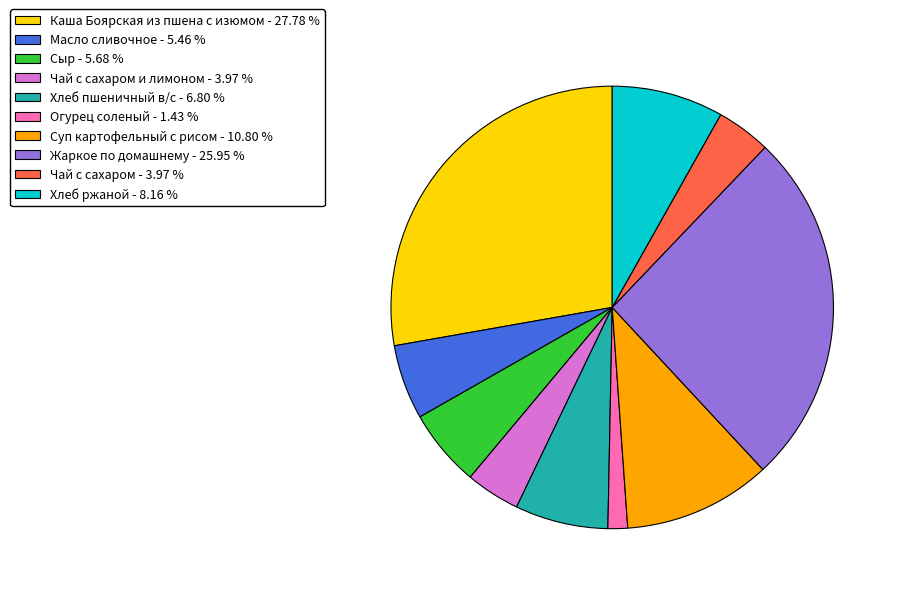

Approximately how many times larger is the value at Масло сливочное - 5.46 % compared to Огурец соленый - 1.43 %?

3.8